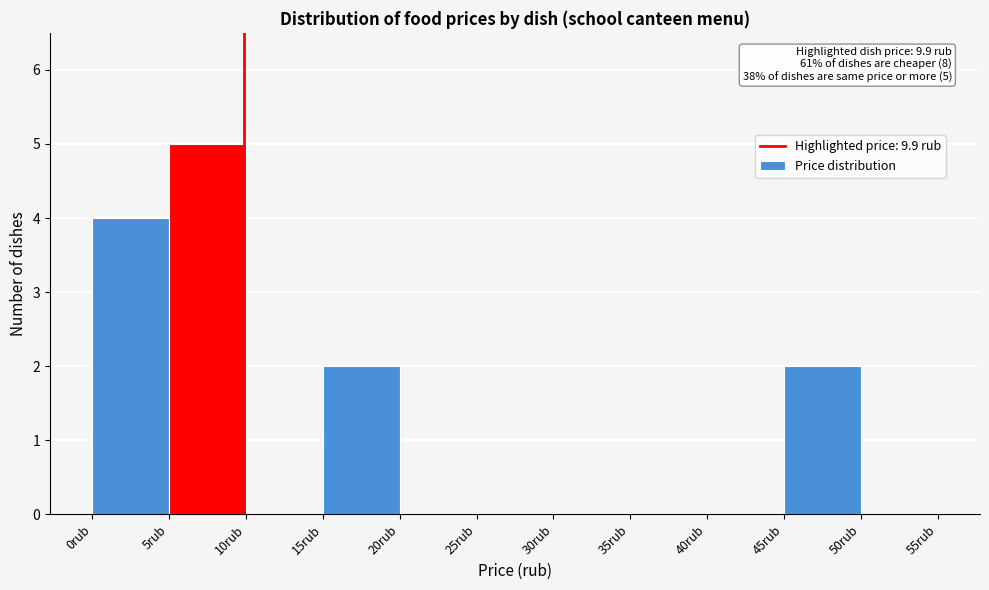

Which range on the x-axis has the tallest bar?

5 to 10